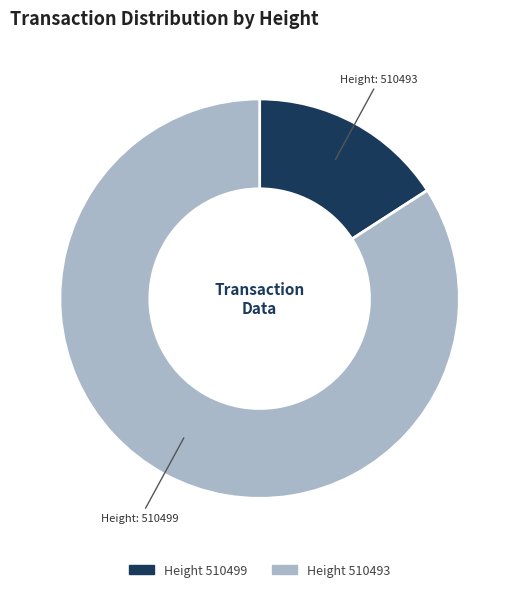

Does any single category account for the majority?

Yes